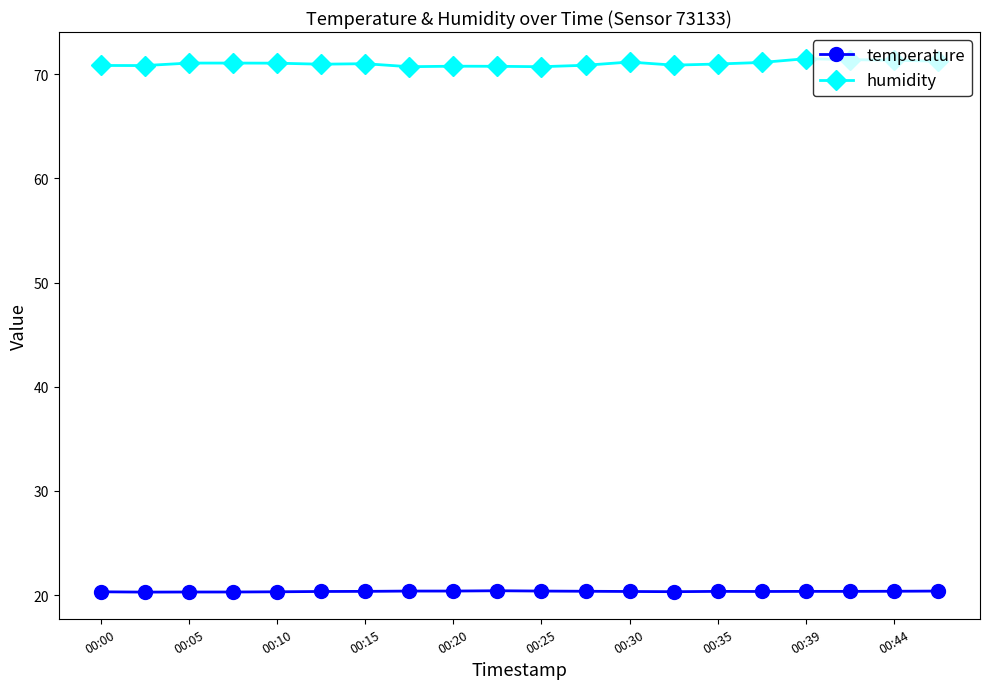

At how many categories does at least one series exceed 46?

20